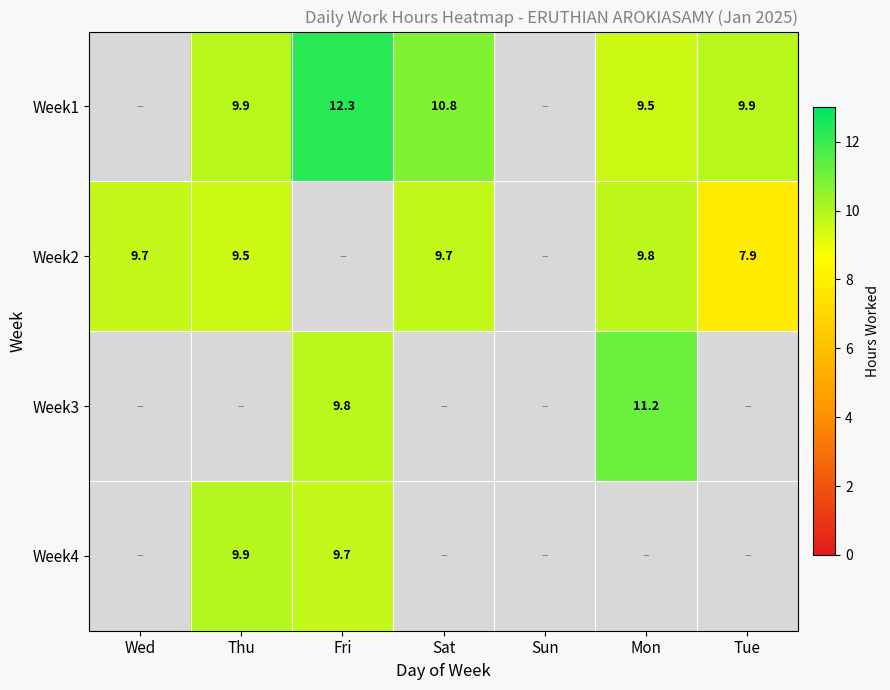

Is the value of Week1 at Mon greater than the value of Week2 at Wed?

No